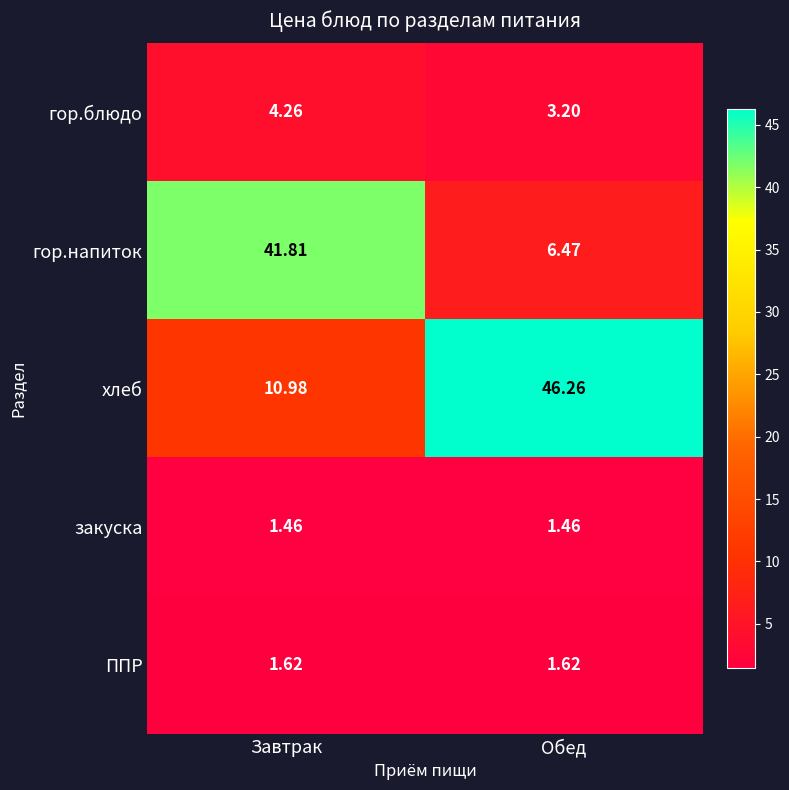

Which series has the largest range (max minus min)?

гор.напиток